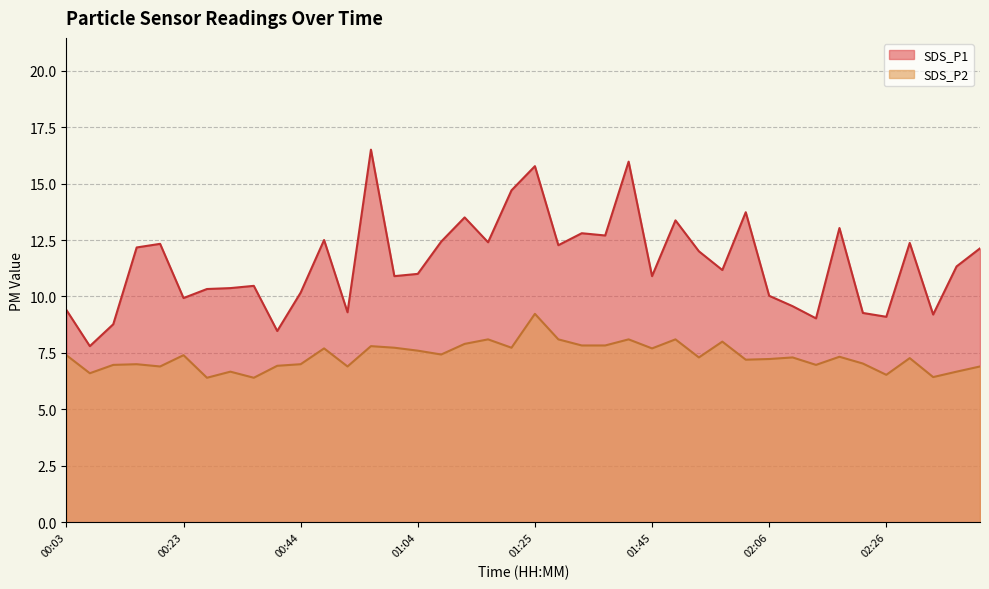

What is the smallest value displayed?

6.4